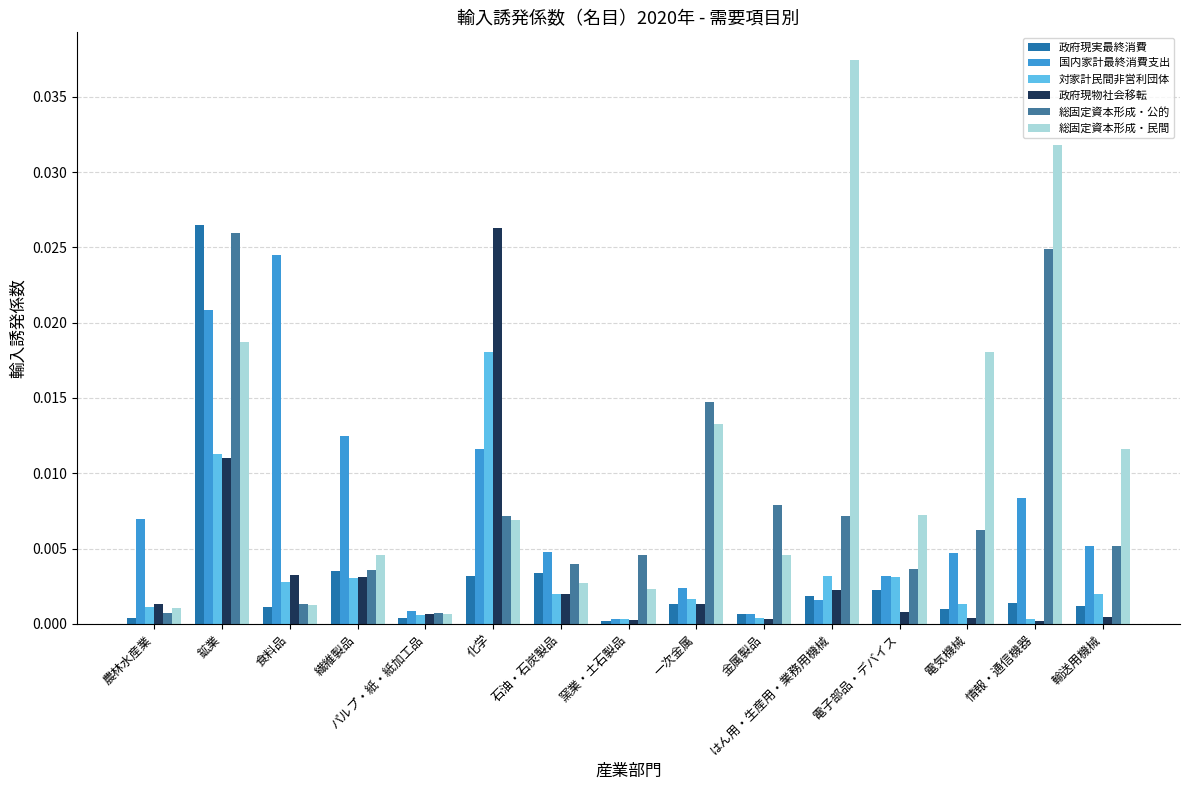

What is the label of the 14th bar from the left?

情報・通信機器